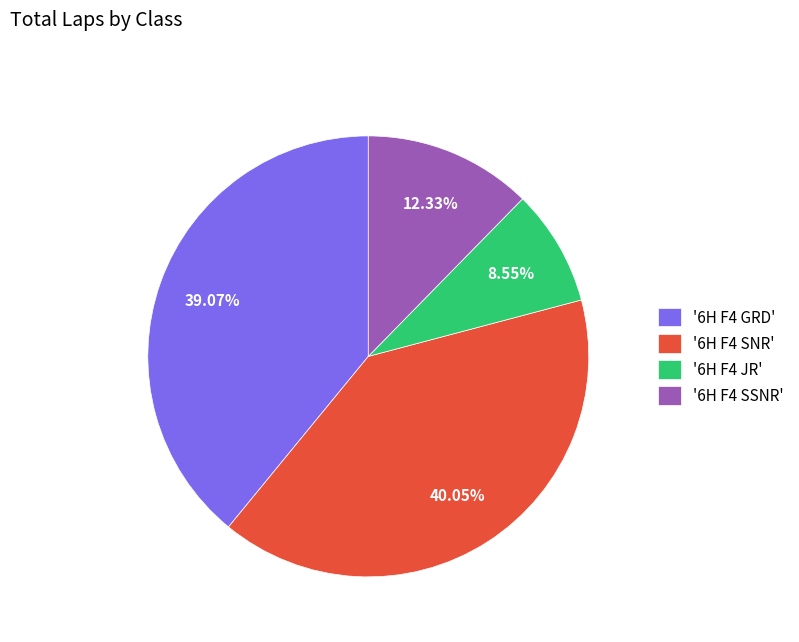

To the nearest percent, what is the difference between the largest and smallest slice percentages?

32%